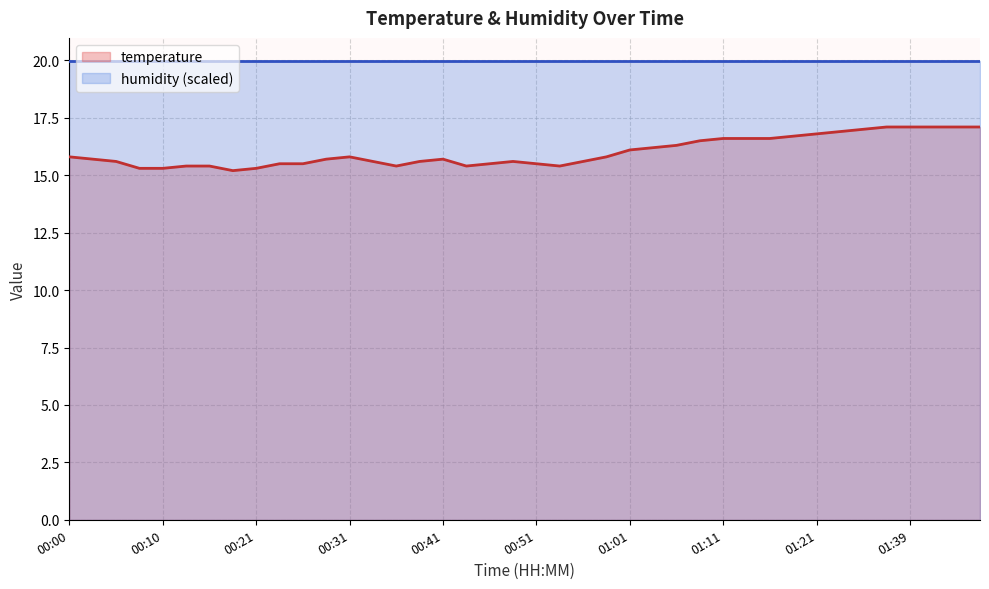

What is the average value?

16.0